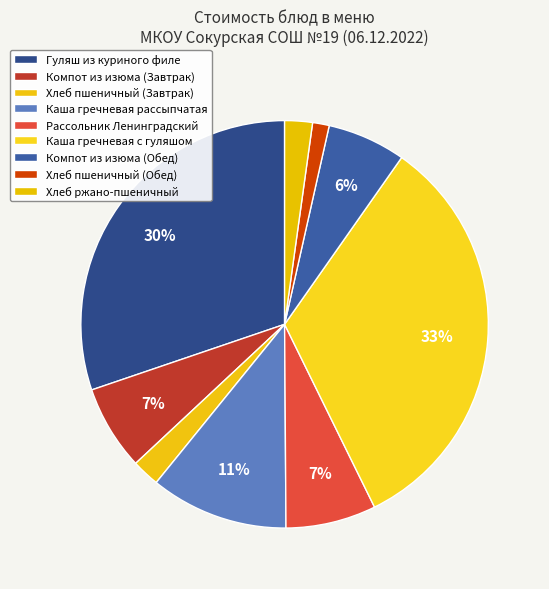

How many slices are in this pie chart?

9